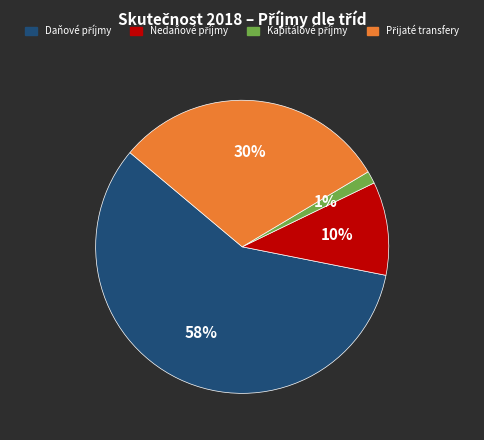

To the nearest percent, what is the average slice percentage?

25%